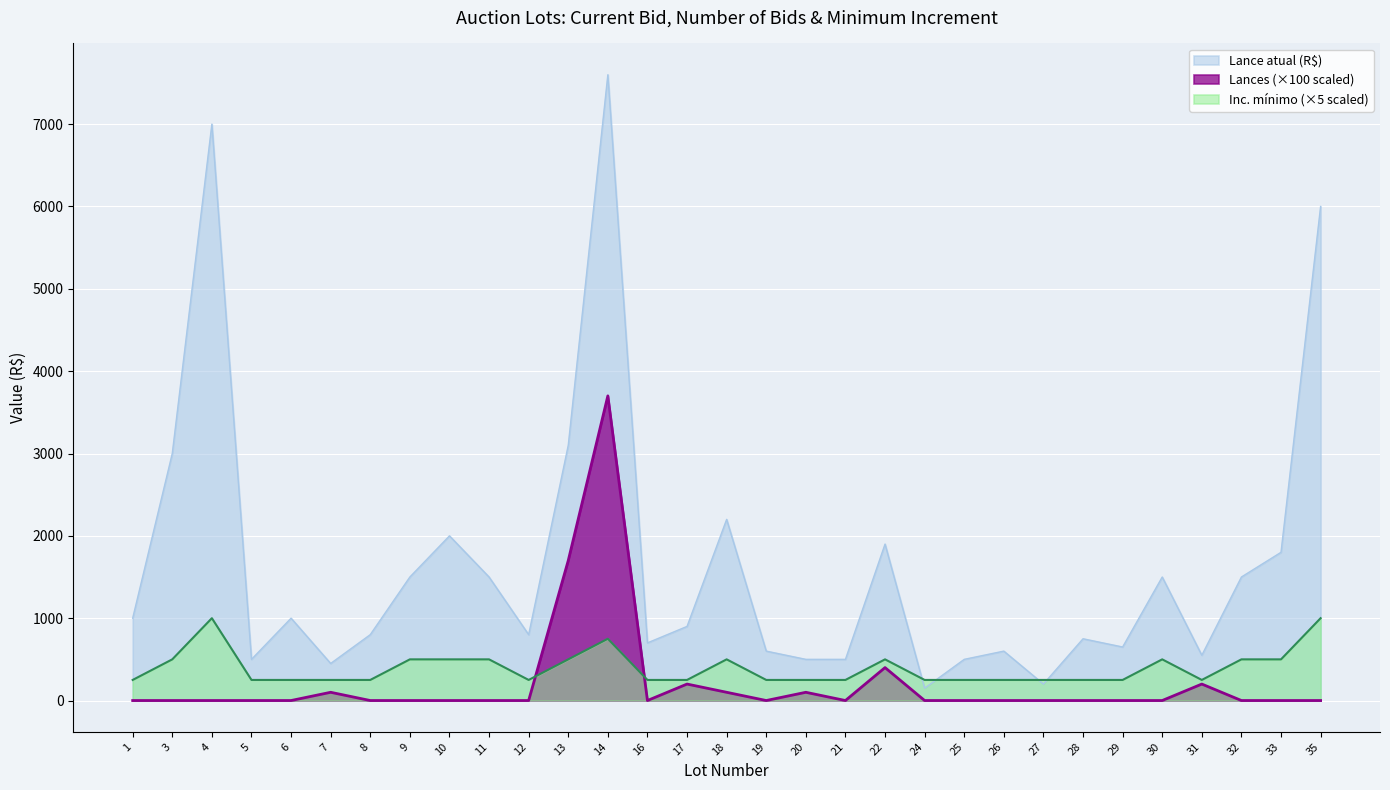

True or false: Lances and Lance atual (R$) intersect in this chart.

False